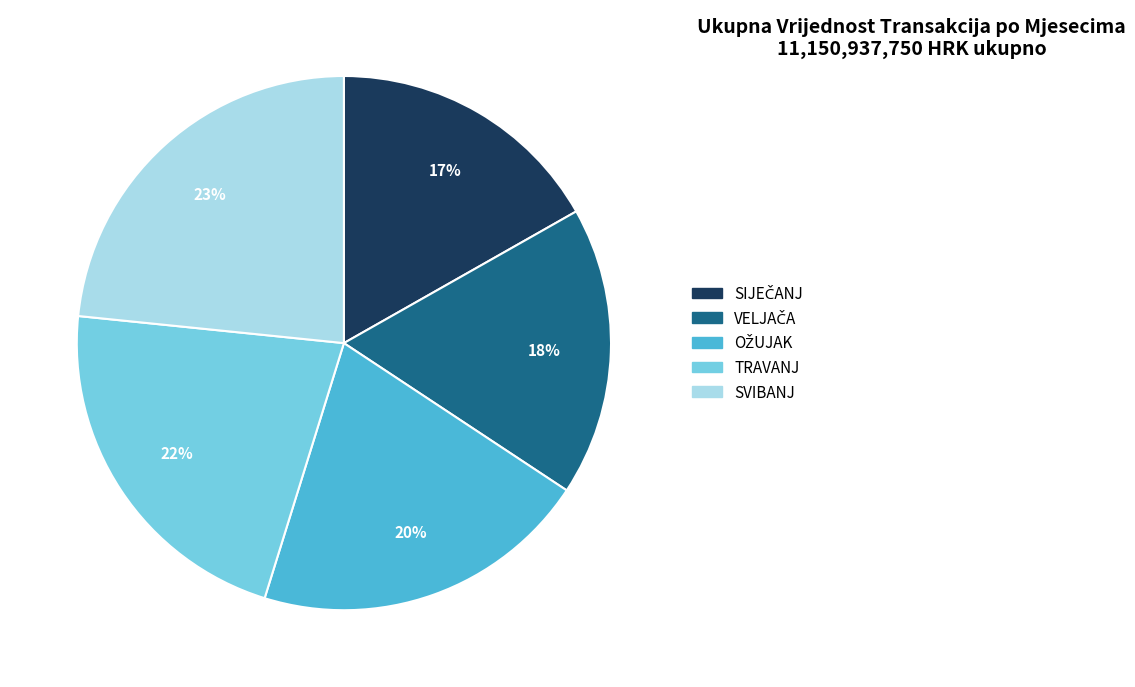

Which category has the biggest portion of the pie?

SVIBANJ